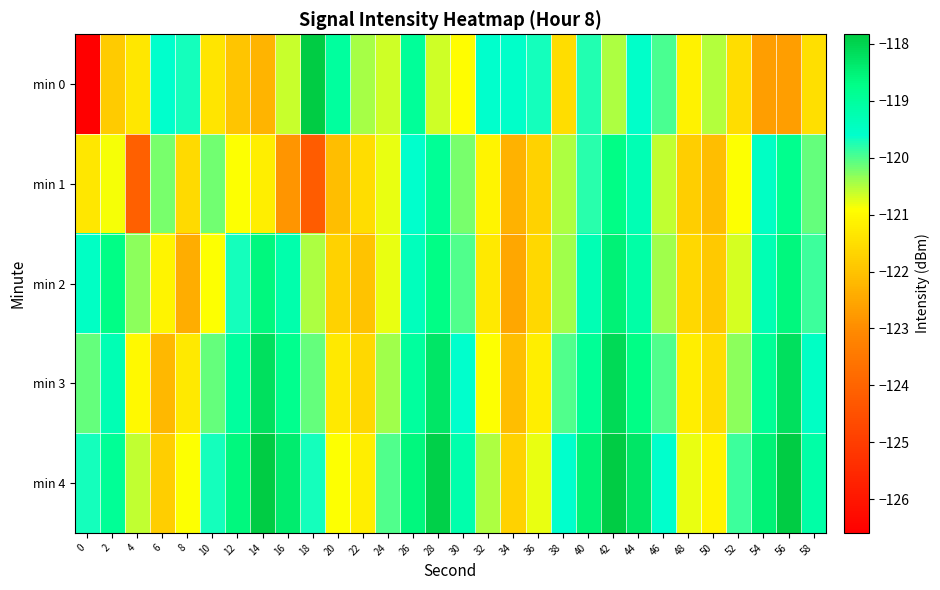

What is the total value across all series at 34?

-608.2